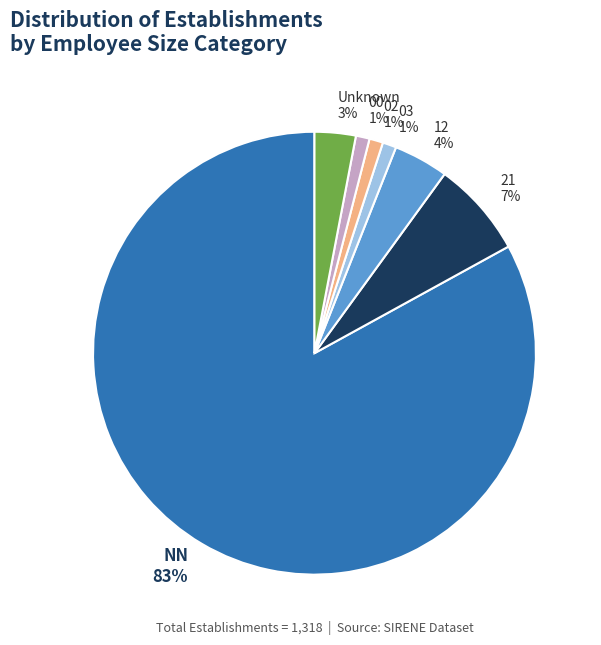

To the nearest percent, what is the difference between the largest and smallest slice percentages?

82%